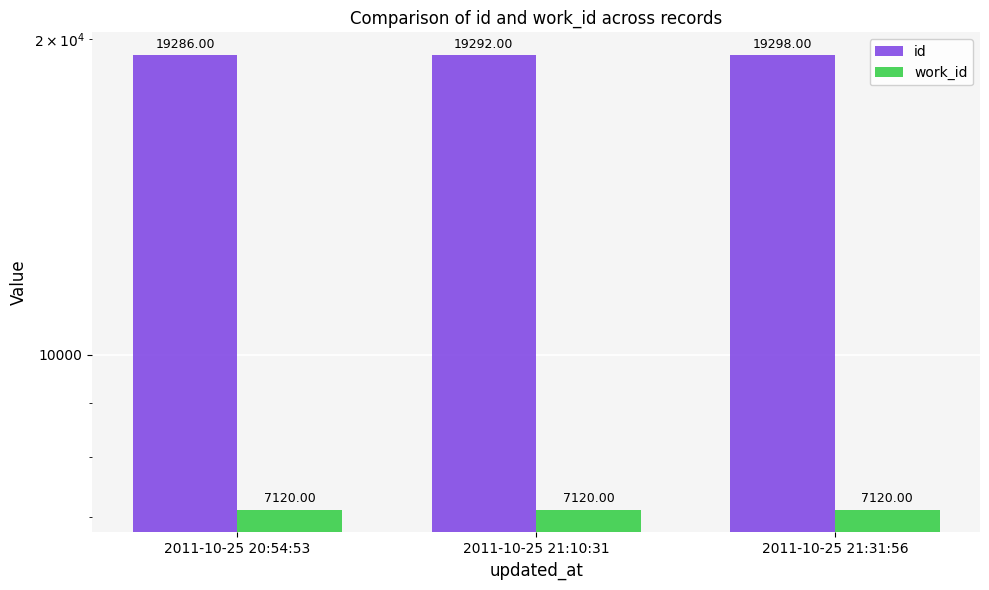

What is the label of the 2nd bar from the right?

2011-10-25 21:10:31